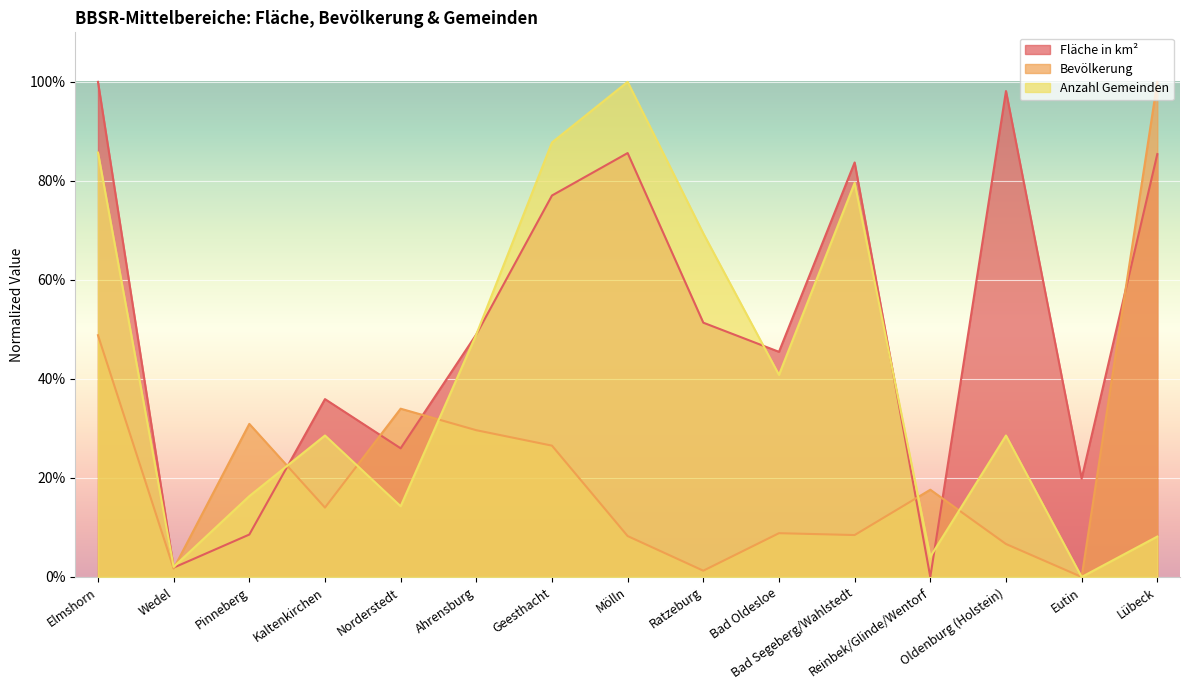

Which series changed the most between Ahrensburg and Bad Oldesloe?

Bevölkerung